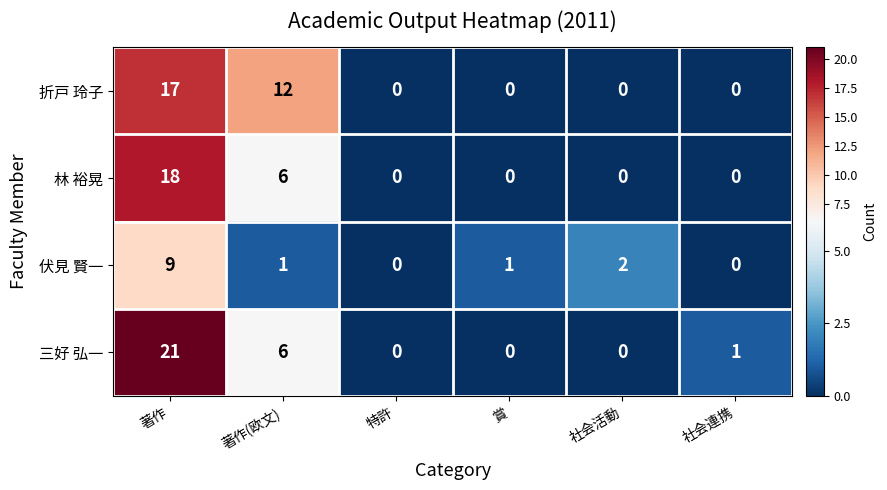

What is the greatest value displayed?

21